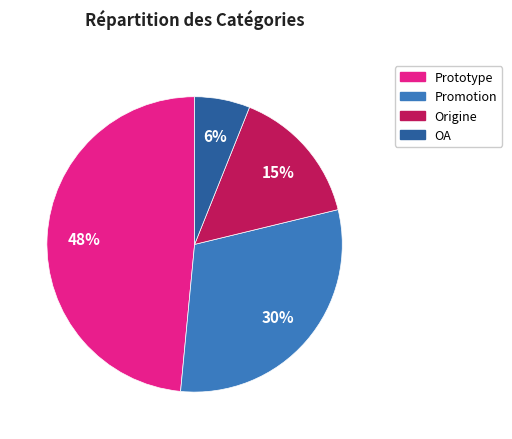

Does any single category account for the majority?

No